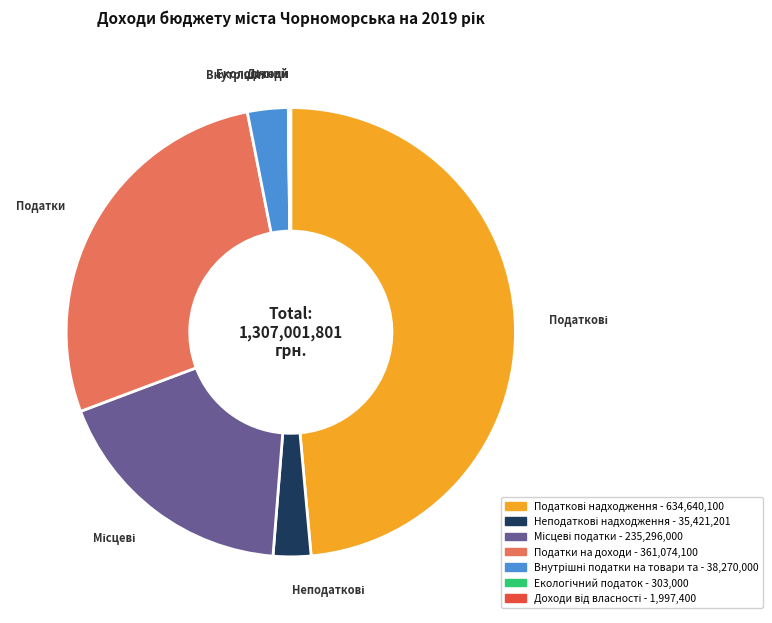

Is there any slice that represents more than half of the pie?

No